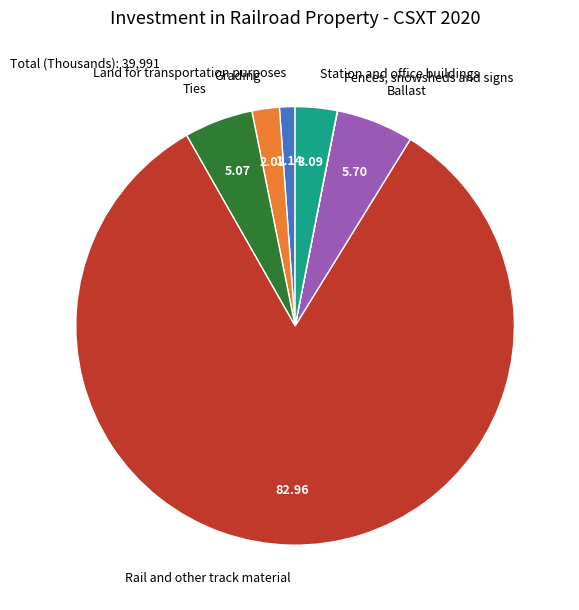

Does any single category account for the majority?

Yes